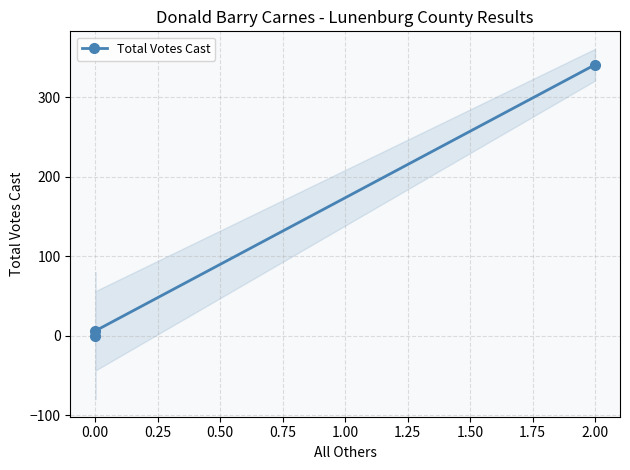

What is the difference between the maximum and second lowest values?

335